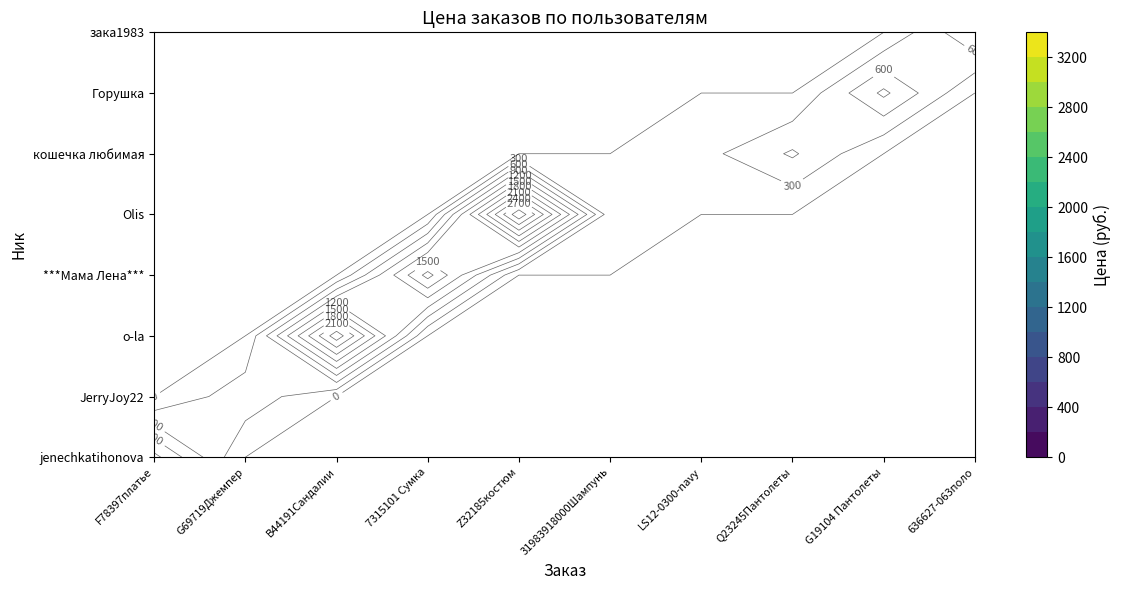

Reading right to left, transcribe all the data shown in this chart.

jenechkatihonova: 0	0	0	0	0	0	0	0	0	1294
JerryJoy22: 0	0	0	0	0	0	0	0	500	0
o-la: 0	0	0	0	0	0	0	2594	0	0
***Мама Лена***: 0	0	0	0	0	0	1914	0	0	0
Olis: 0	0	0	0	99	3244	0	0	0	0
кошечка любимая: 0	0	644	192	0	0	0	0	0	0
Горушка: 0	969	0	0	0	0	0	0	0	0
зака1983: 900	0	0	0	0	0	0	0	0	0